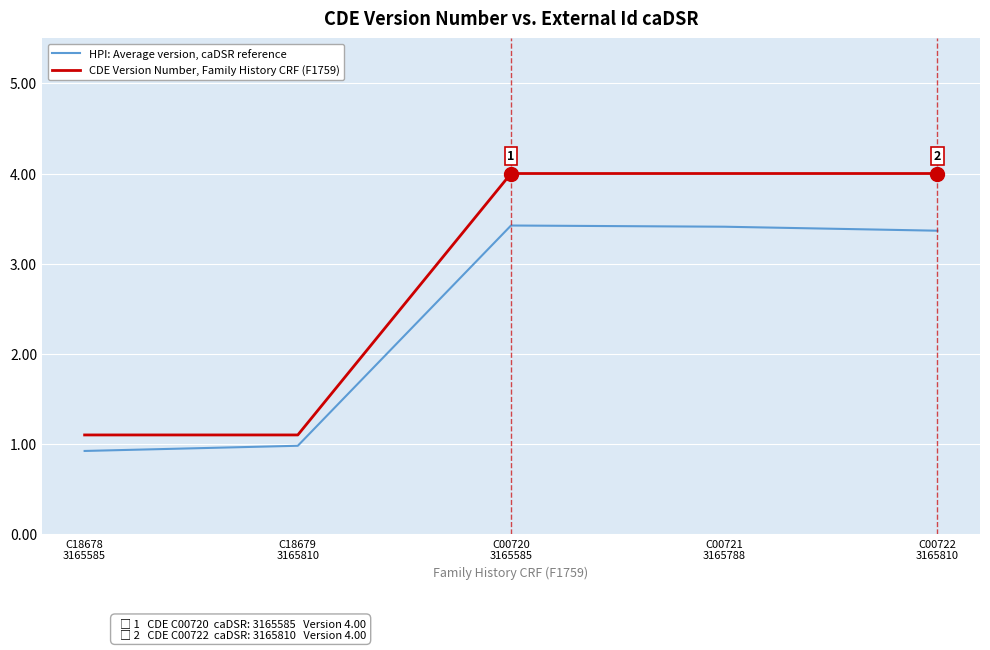

Reading left to right, transcribe all the data shown in this chart.

HPI: Average version, caDSR reference: C18678
3165585=0.9	C18679
3165810=1.0	C00720
3165585=3.4	C00721
3165788=3.4	C00722
3165810=3.4
CDE Version Number, Family History CRF (F1759): C18678
3165585=1.1	C18679
3165810=1.1	C00720
3165585=4.0	C00721
3165788=4.0	C00722
3165810=4.0